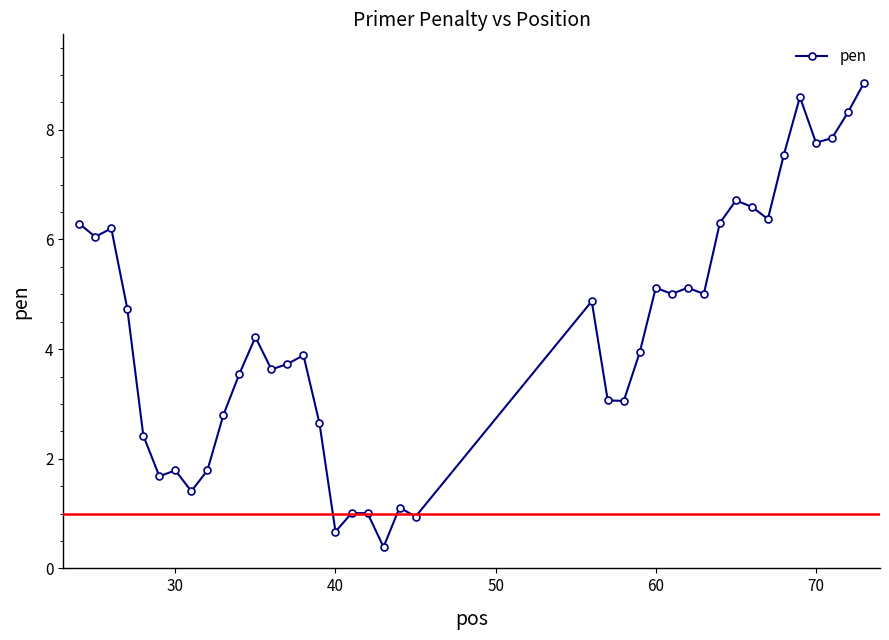

What is the maximum value shown in the chart?

8.9